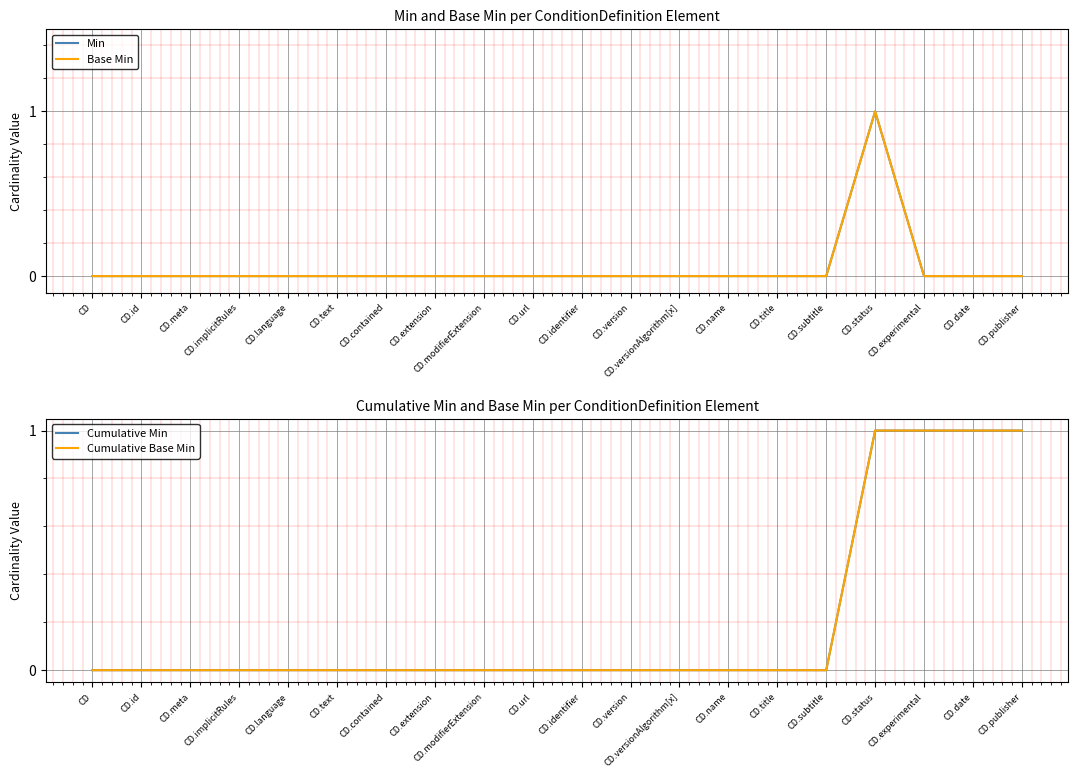

What is the maximum value for Cumulative Base Min?

1